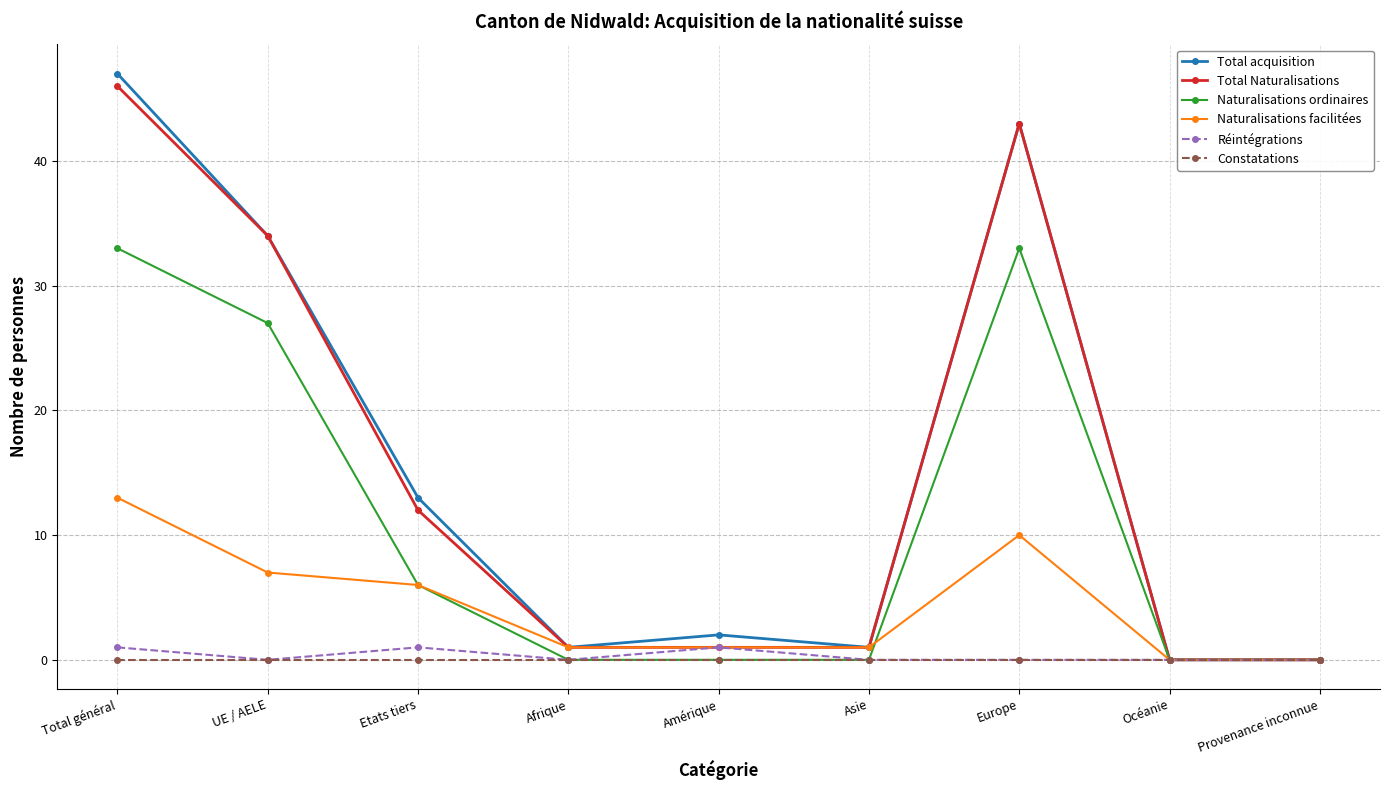

At which label is Total acquisition closest to 23?

Etats tiers